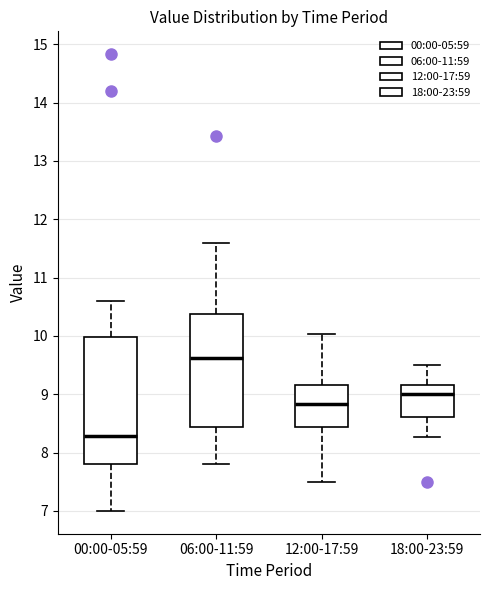

Where is the lower edge of the box for 18:00-23:59 on the y-axis? The values are not printed on the chart, so give them approximately, as read against the axis.

8.6